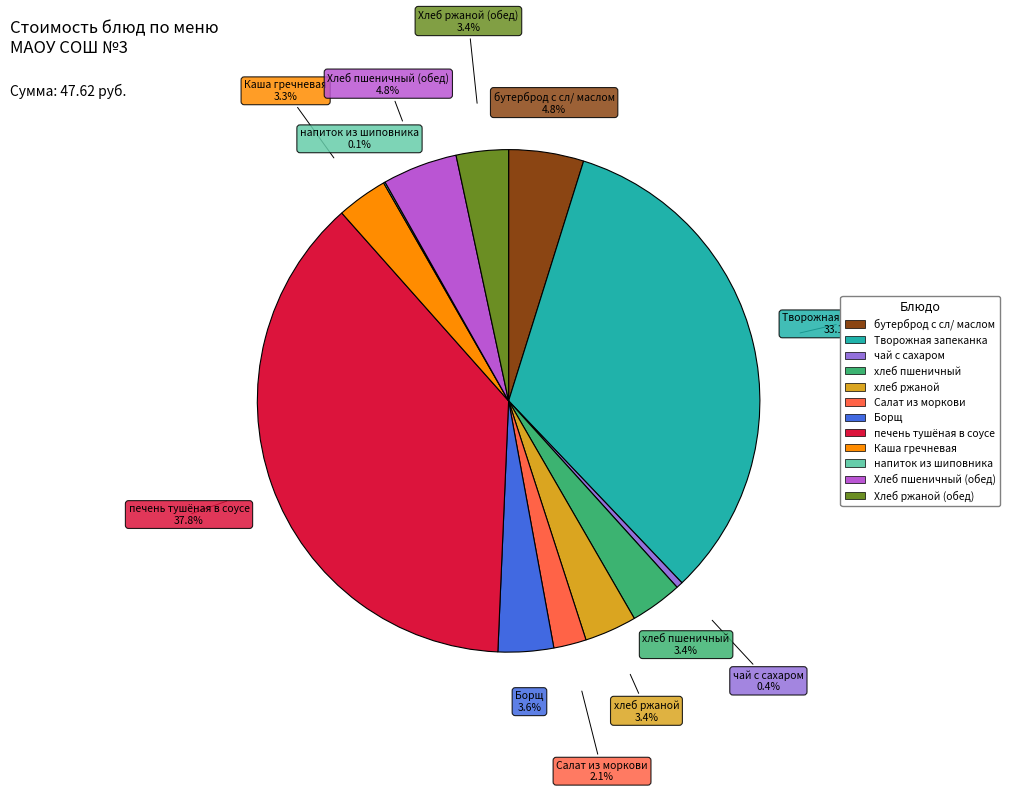

What is the largest slice in the pie chart?

печень тушёная в соусе